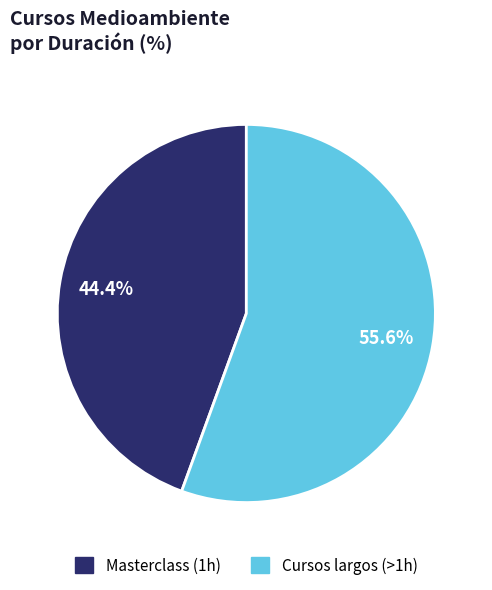

Is there a majority slice in this chart?

Yes